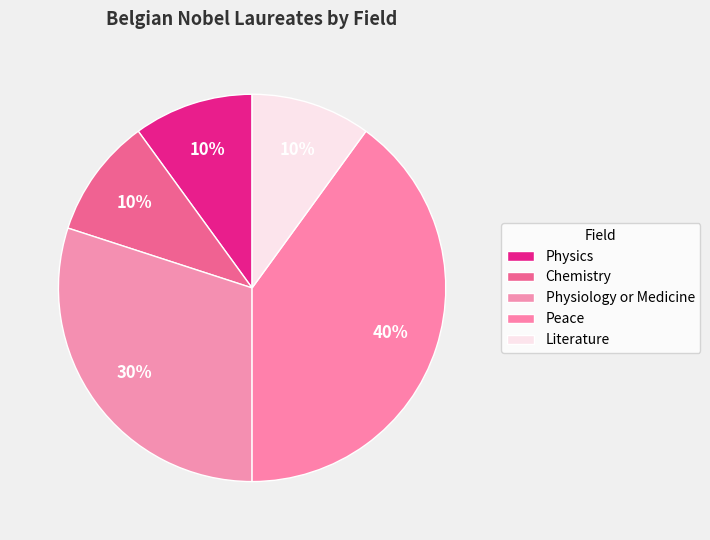

How many segments does this pie chart have?

5